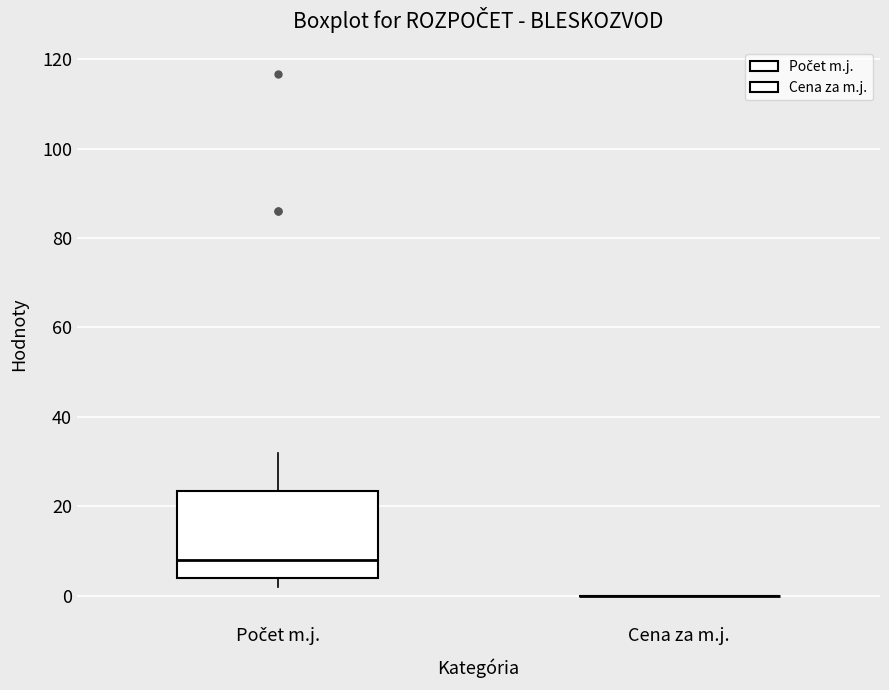

Reading left to right, read every box against the y-axis: the position of its median line, the range the box covers, and the ends of its whiskers. The values are not printed on the chart, so give them approximately, as read against the axis.

Počet m.j.: median 8, box 4 to 24, whiskers 2 to 32
Cena za m.j.: box collapsed to a line at 0, whiskers 0 to 0